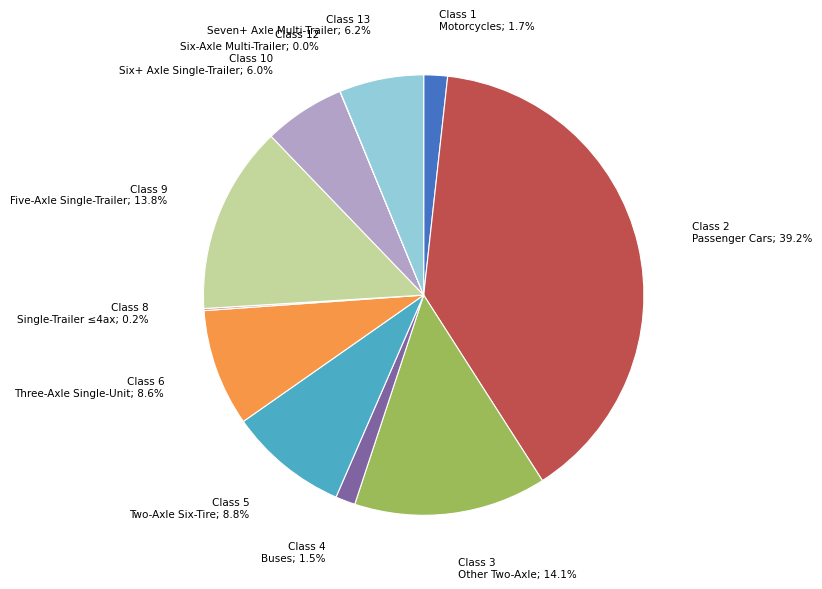

Is there a majority slice in this chart?

No